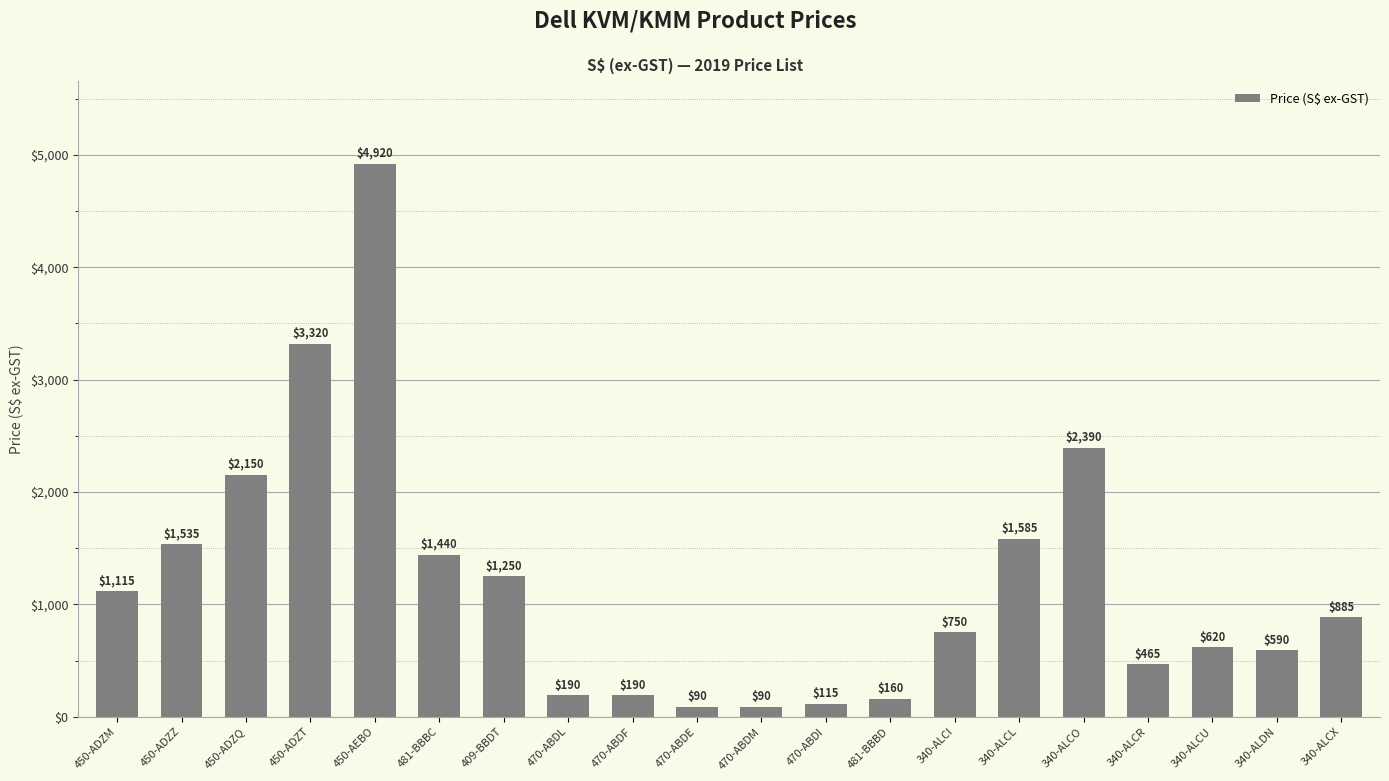

Is it true that the value at 450-AEBO is 4920?

True